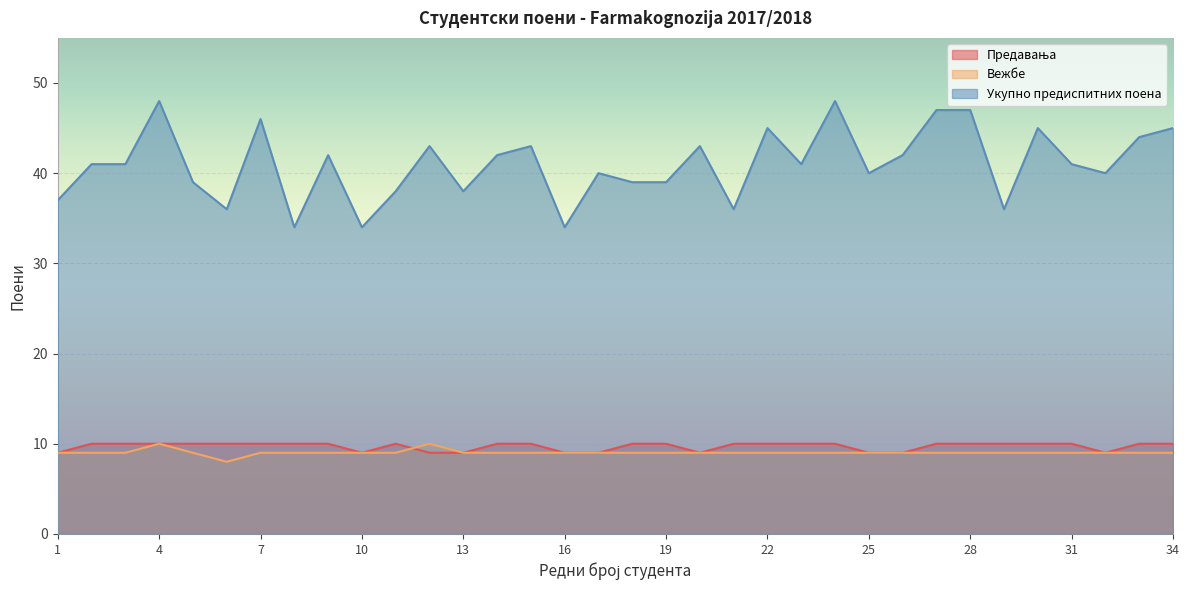

What is the difference between the maximum and minimum values in the Вежбе series?

2